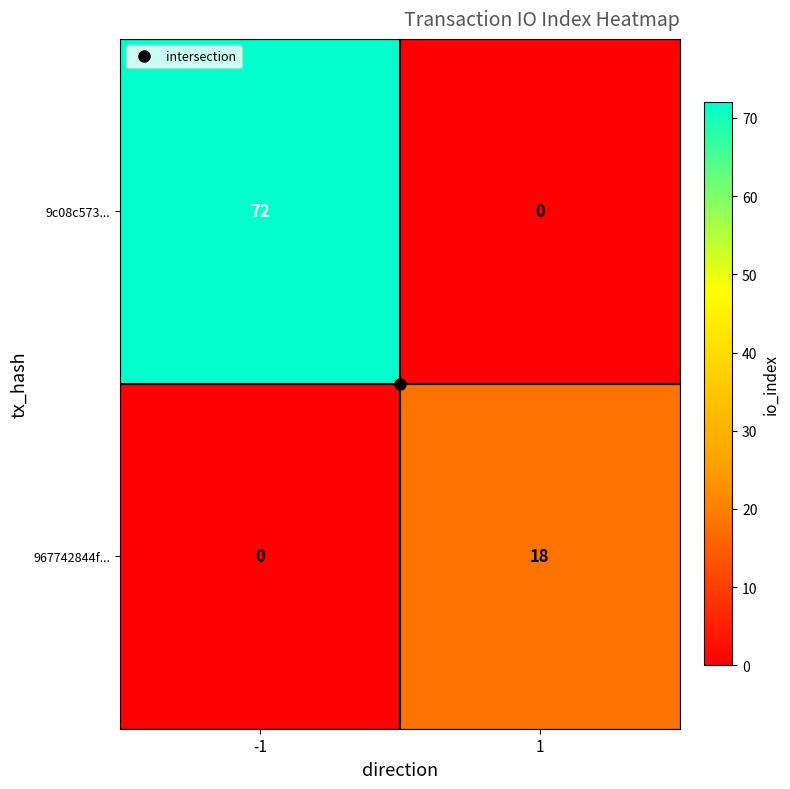

At how many categories does at least one series exceed 69?

1